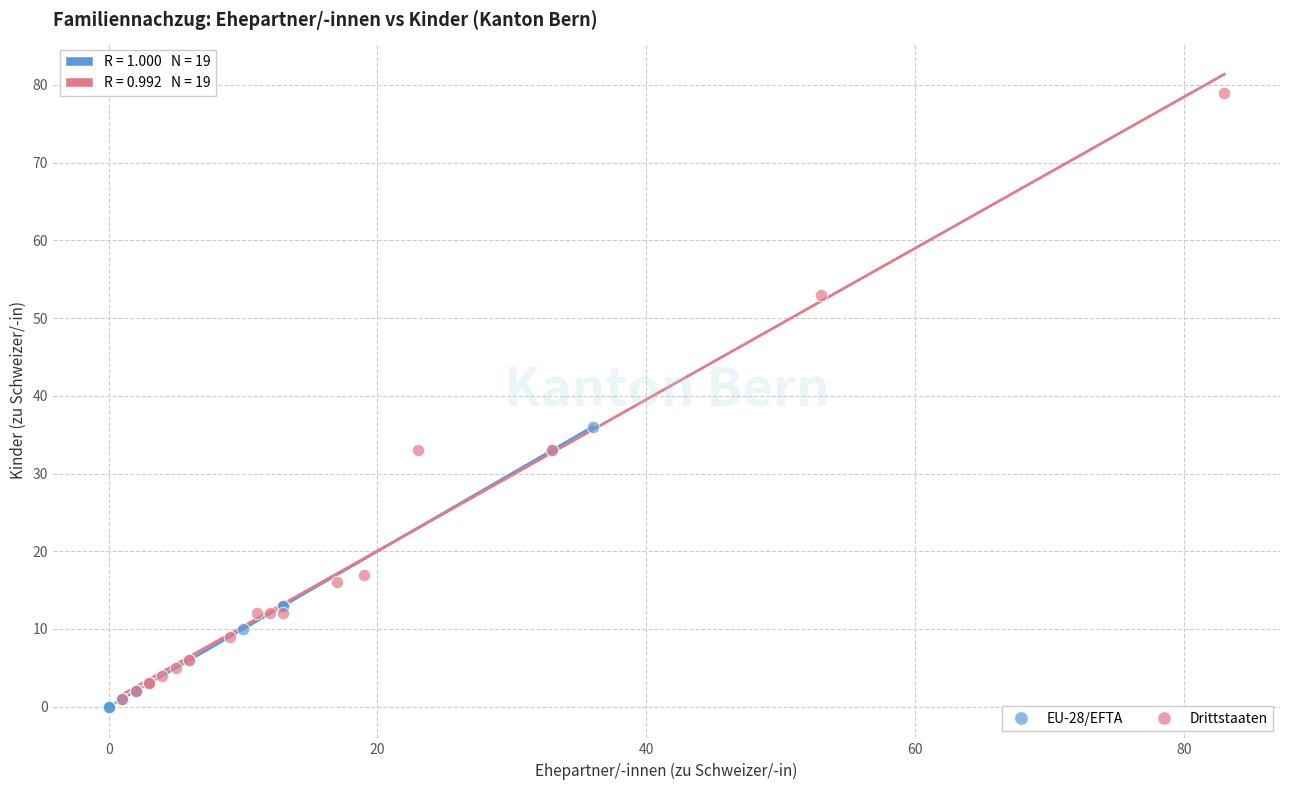

Which series has the widest spread of Y values?

Drittstaaten